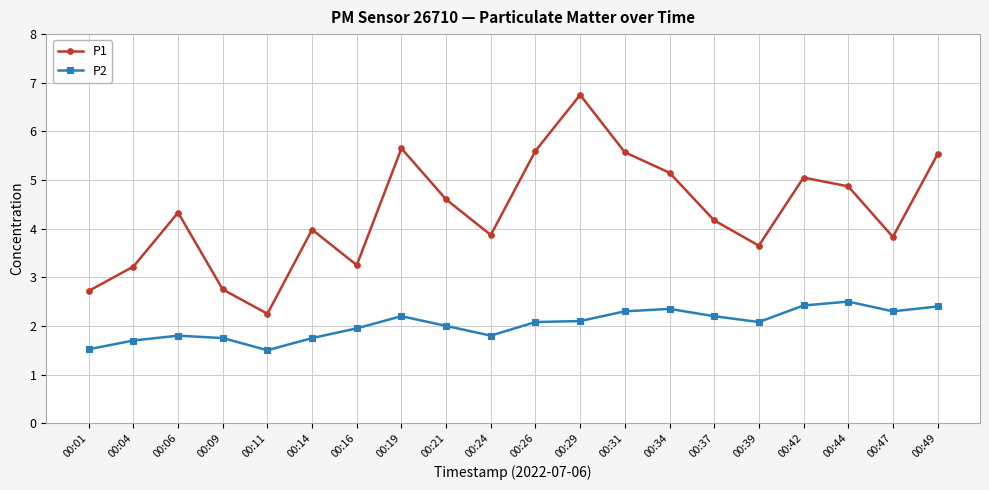

Which series changed the most between 00:01 and 00:14?

P1